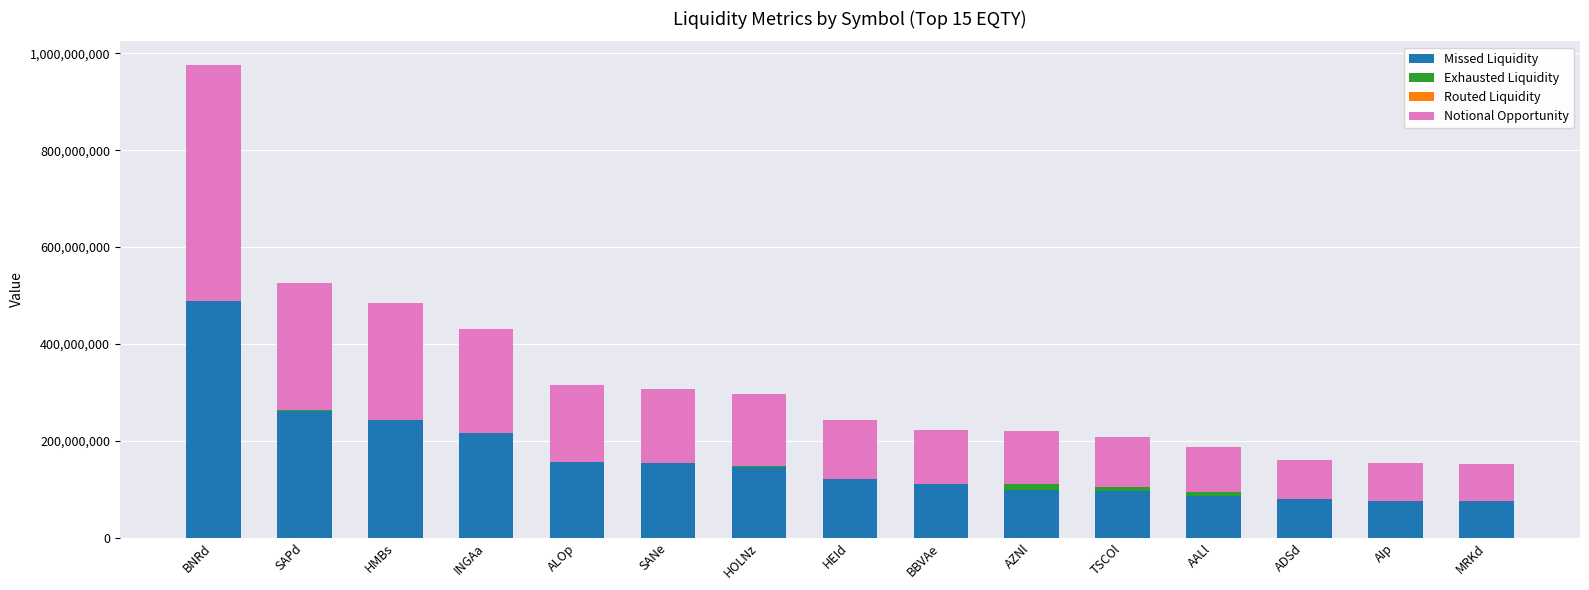

Are the bars grouped side by side (vs. stacked)?

No